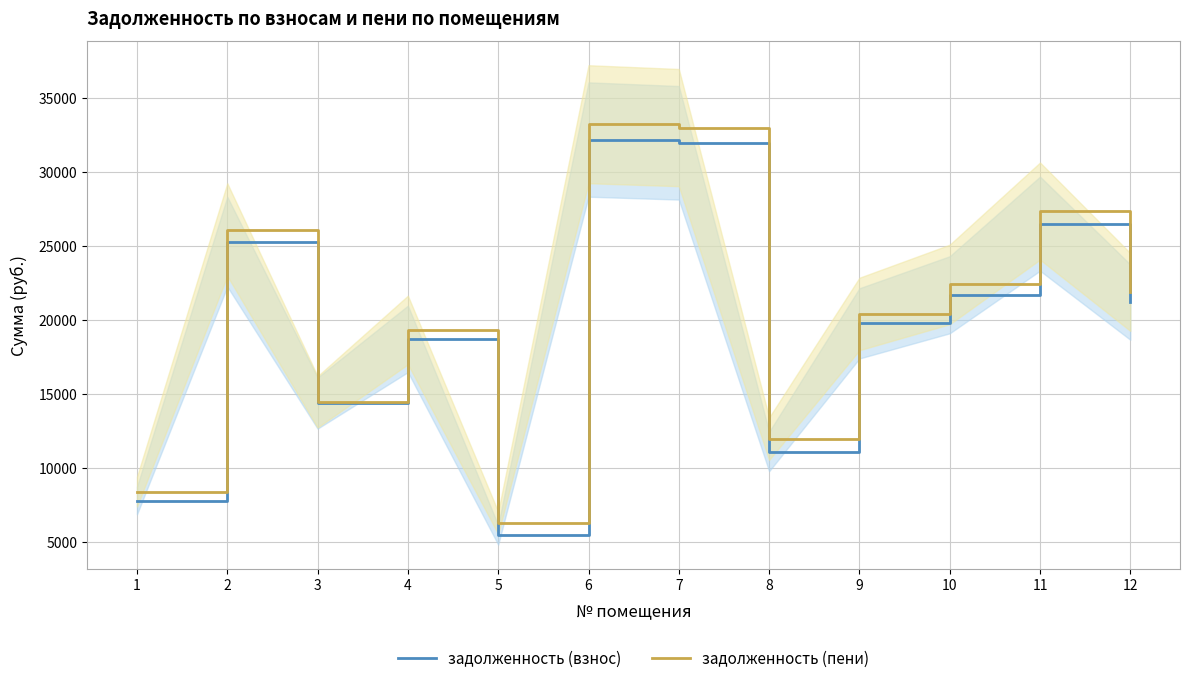

Is the value of задолженность (пени) at 1 greater than the value of задолженность (взнос) at 4?

No